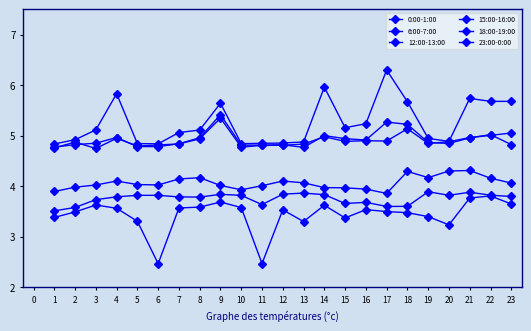

Is this an area chart (filled region under the line)?

No